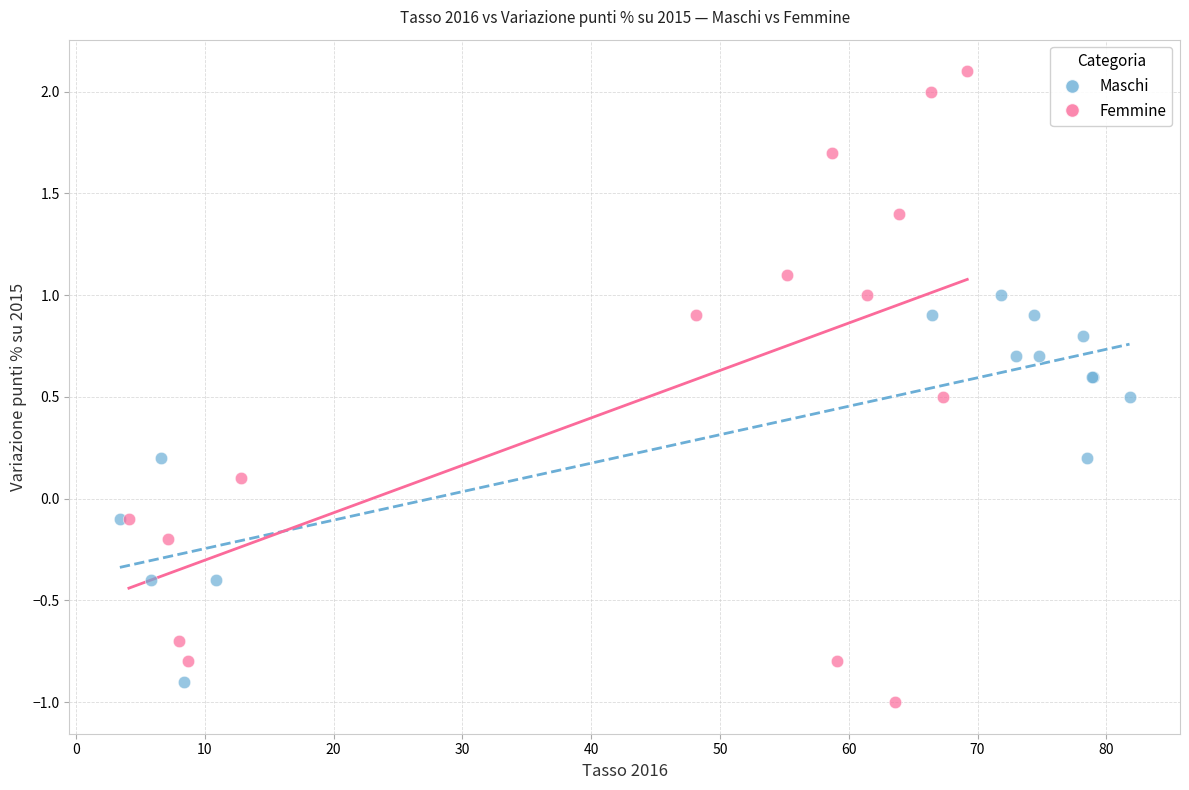

Which series contains the highest Y value?

Femmine